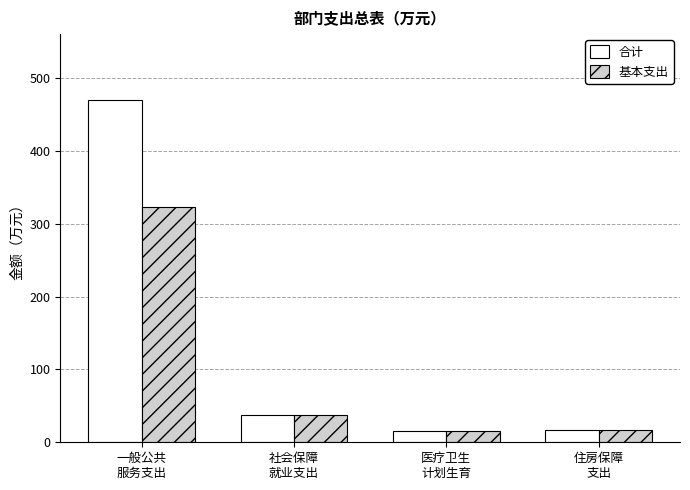

Which series has the largest total across all categories?

合计